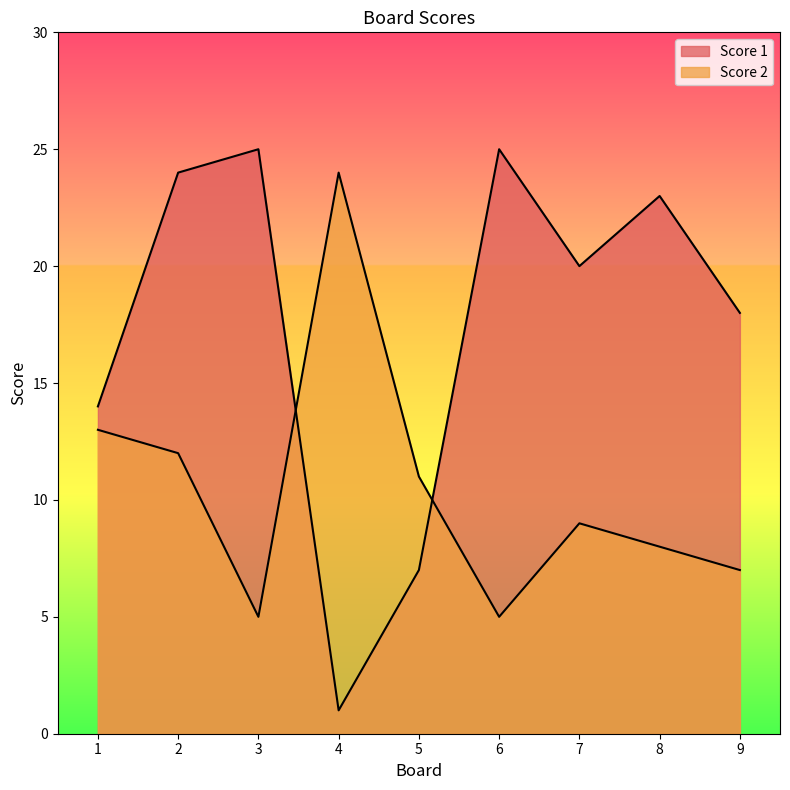

Reading right to left, list all the values displayed in this chart.

Score 1: 18	23	20	25	7	1	25	24	14
Score 2: 7	8	9	5	11	24	5	12	13